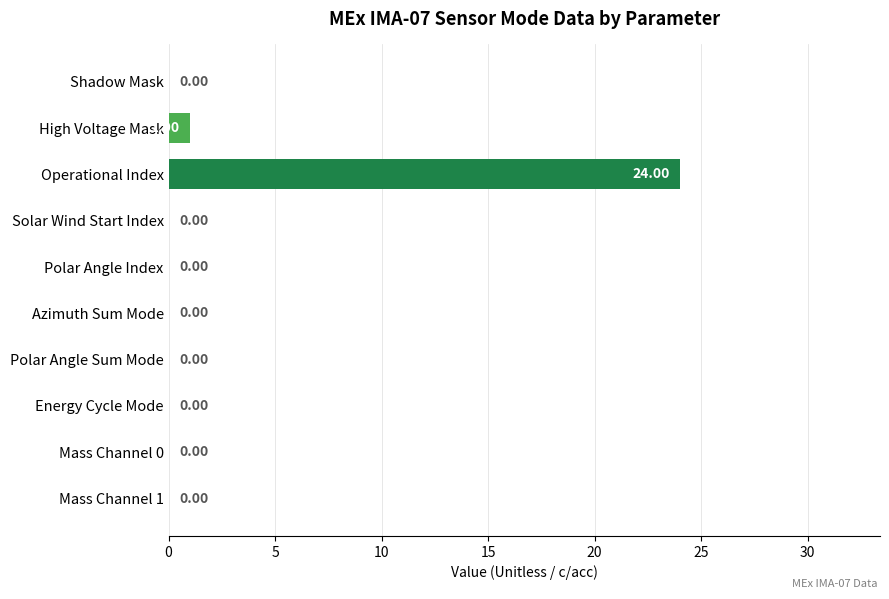

What is the maximum value shown in the chart?

24